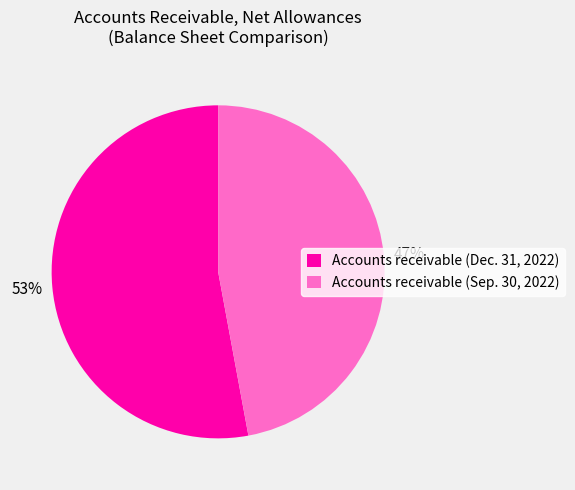

Which has a higher value, Accounts receivable (Dec. 31, 2022) or Accounts receivable (Sep. 30, 2022)?

Accounts receivable (Dec. 31, 2022)